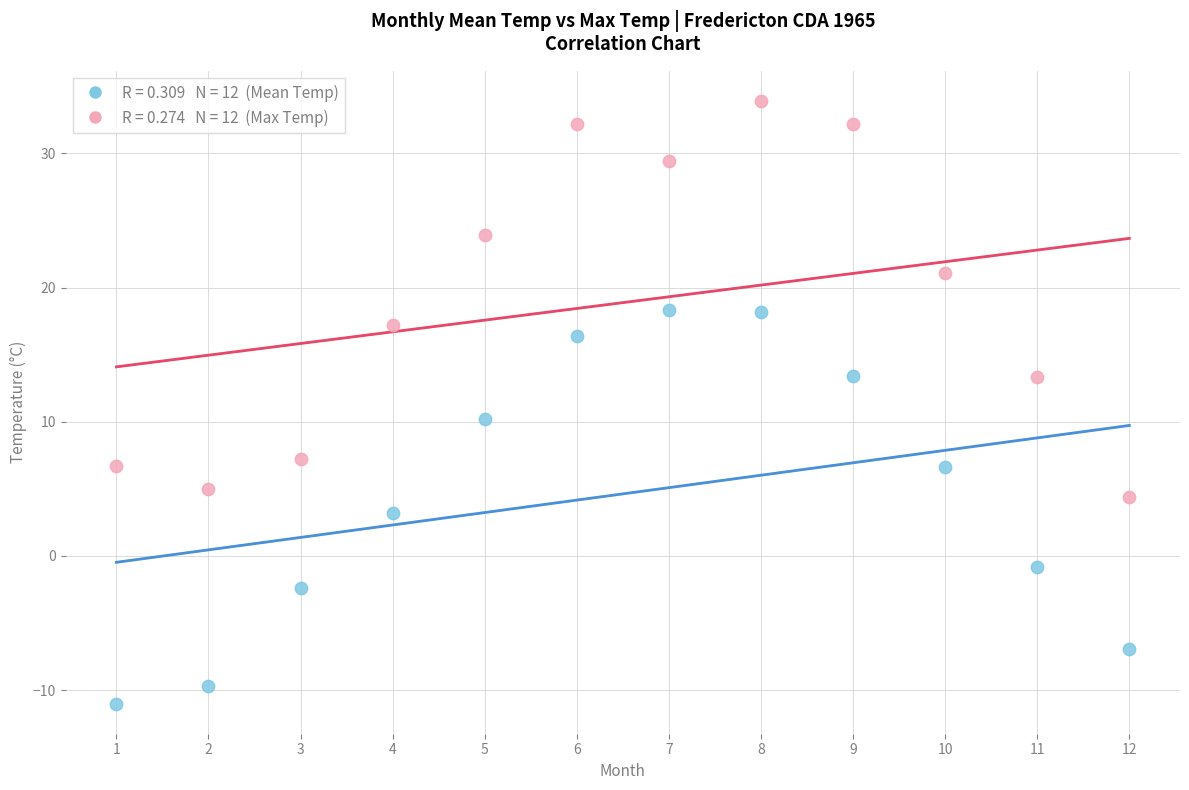

Across all series, what Y value is closest to 11?

10.2